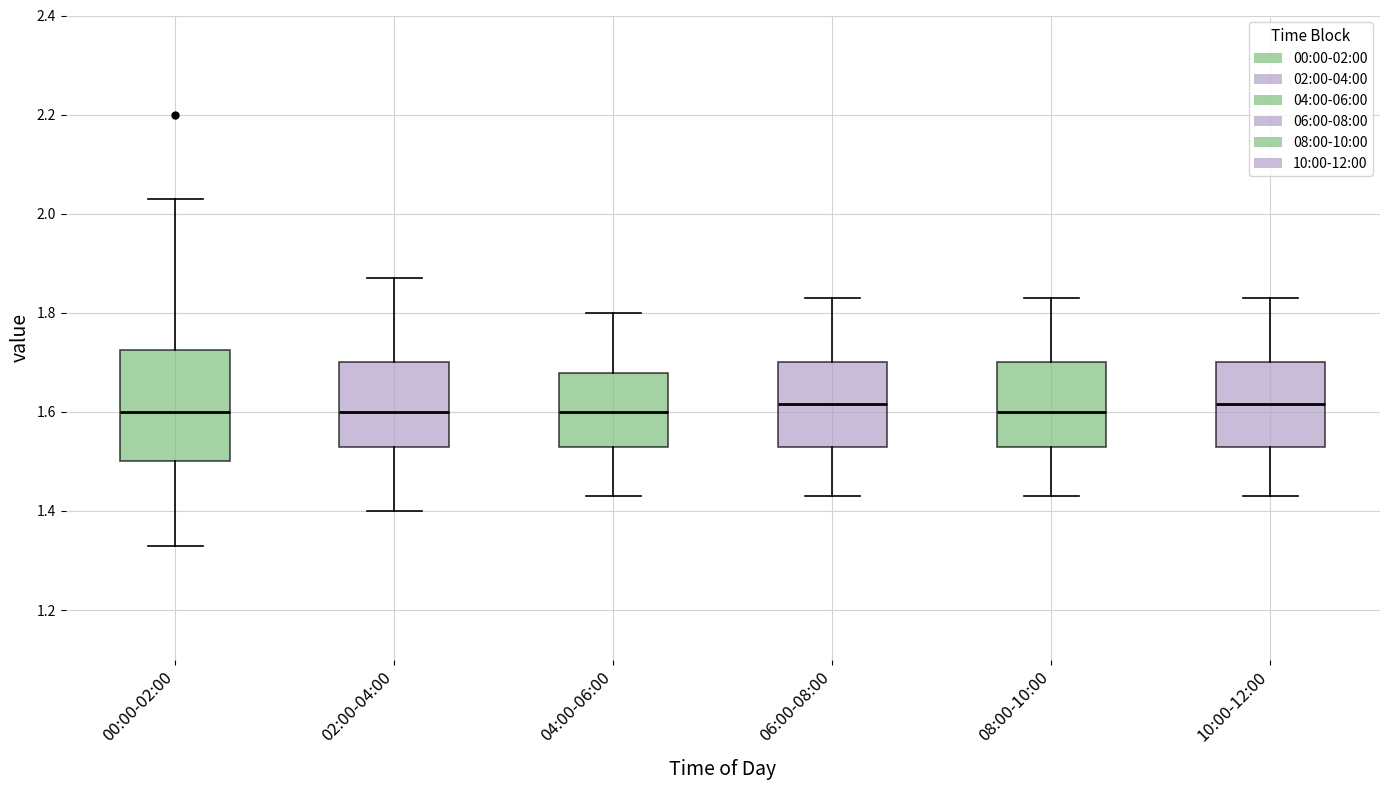

Reading left to right, read every box against the y-axis: the position of its median line, the range the box covers, and the ends of its whiskers. The values are not printed on the chart, so give them approximately, as read against the axis.

00:00-02:00: median 1.60, box 1.50 to 1.72, whiskers 1.34 to 2.04
02:00-04:00: median 1.60, box 1.54 to 1.70, whiskers 1.40 to 1.88
04:00-06:00: median 1.60, box 1.54 to 1.68, whiskers 1.44 to 1.80
06:00-08:00: median 1.62, box 1.54 to 1.70, whiskers 1.44 to 1.84
08:00-10:00: median 1.60, box 1.54 to 1.70, whiskers 1.44 to 1.84
10:00-12:00: median 1.62, box 1.54 to 1.70, whiskers 1.44 to 1.84